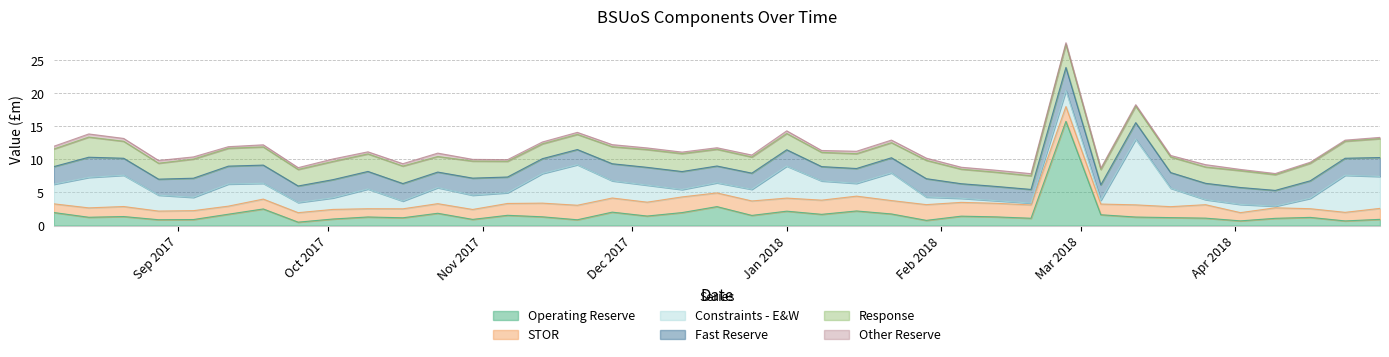

Which category has the highest value in the Operating Reserve series?

26/02/2018